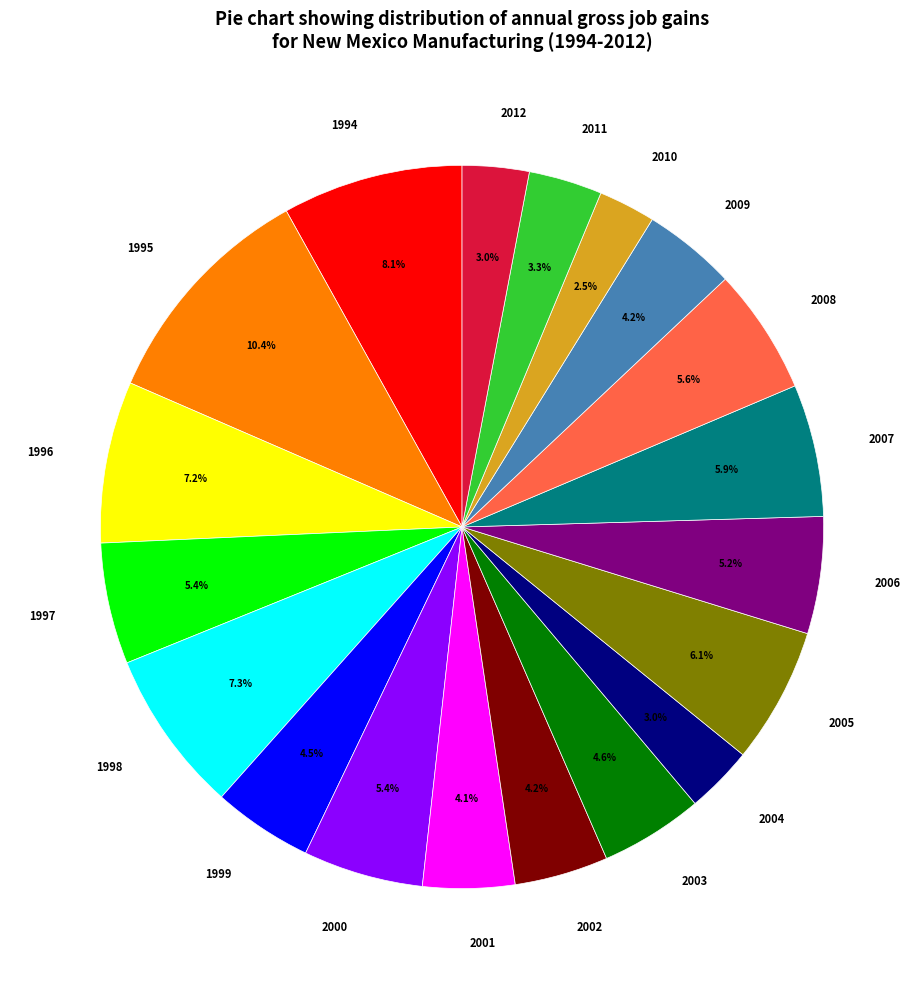

Does any single category account for the majority?

No